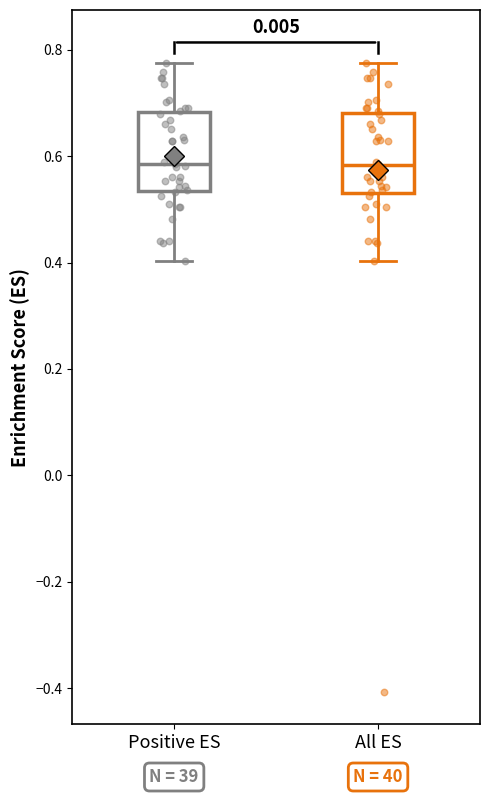

Where does the median line of the box for Positive ES sit on the y-axis? The values are not printed on the chart, so give them approximately, as read against the axis.

0.58